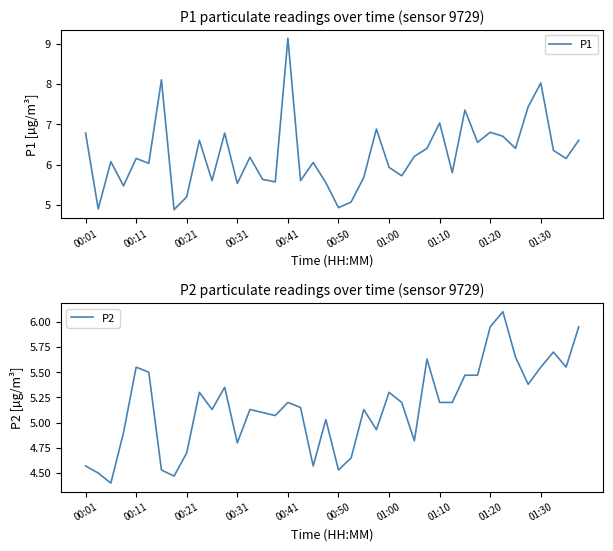

Which category has the highest value in the P1 series?

00:41